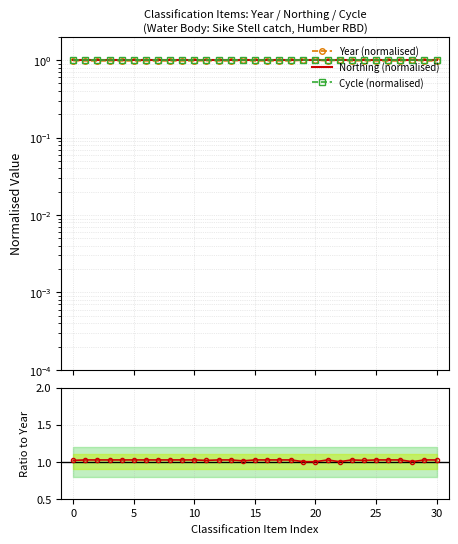

The value of Cycle (normalised) at 25 is 1.4. True or false?

False